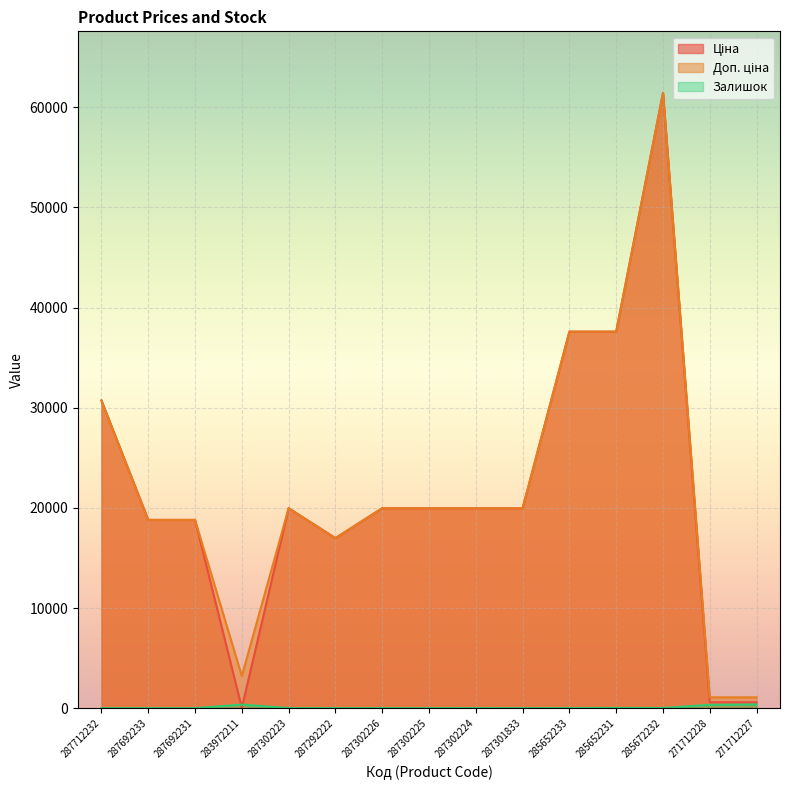

Which series changed the most between 287692233 and 287302225?

Ціна